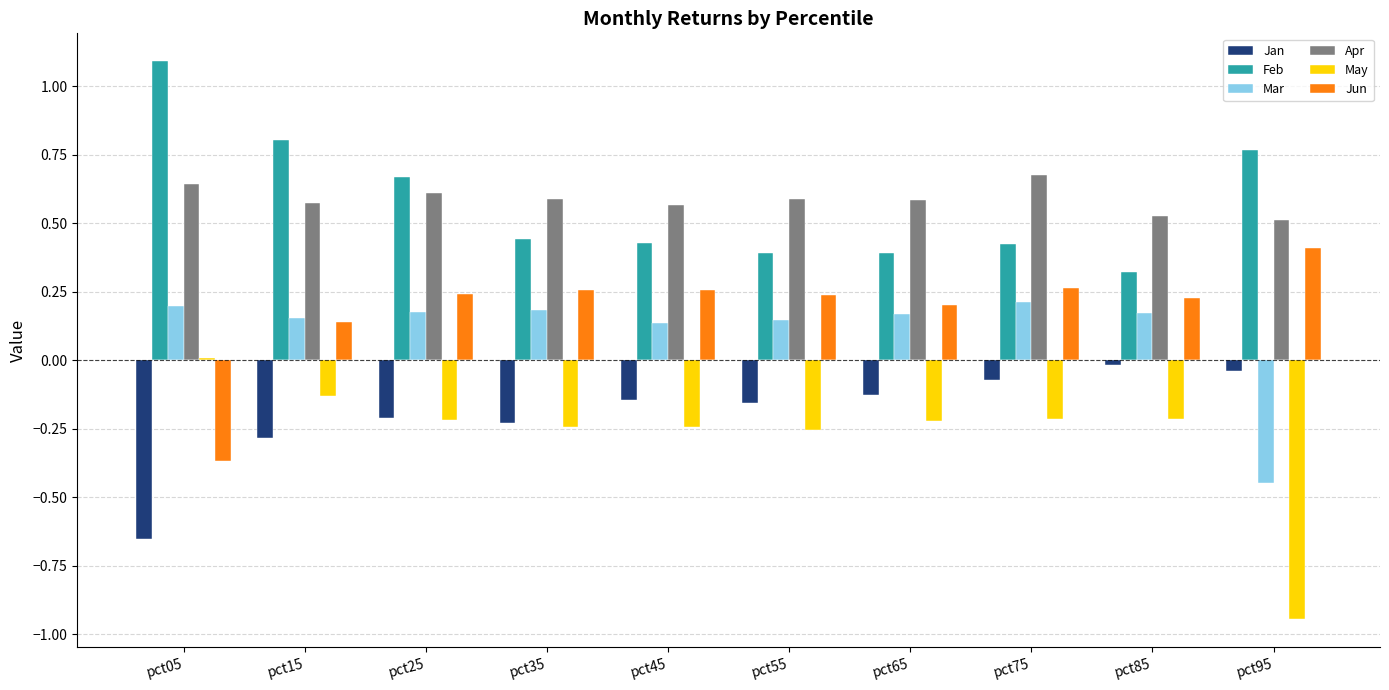

True or false: Feb has a value of 0.3 at pct85.

True